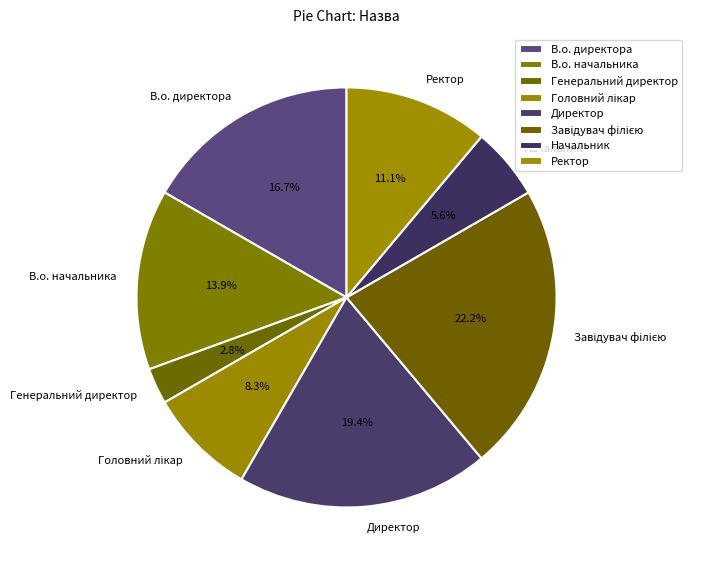

Combined, do Начальник and Генеральний директор account for over 50%?

No